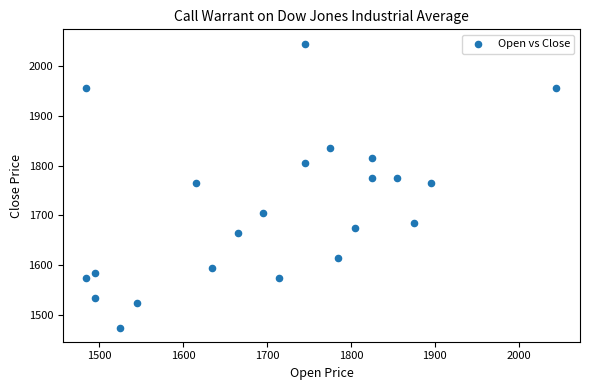

What is the range of X values (max minus min)?

560